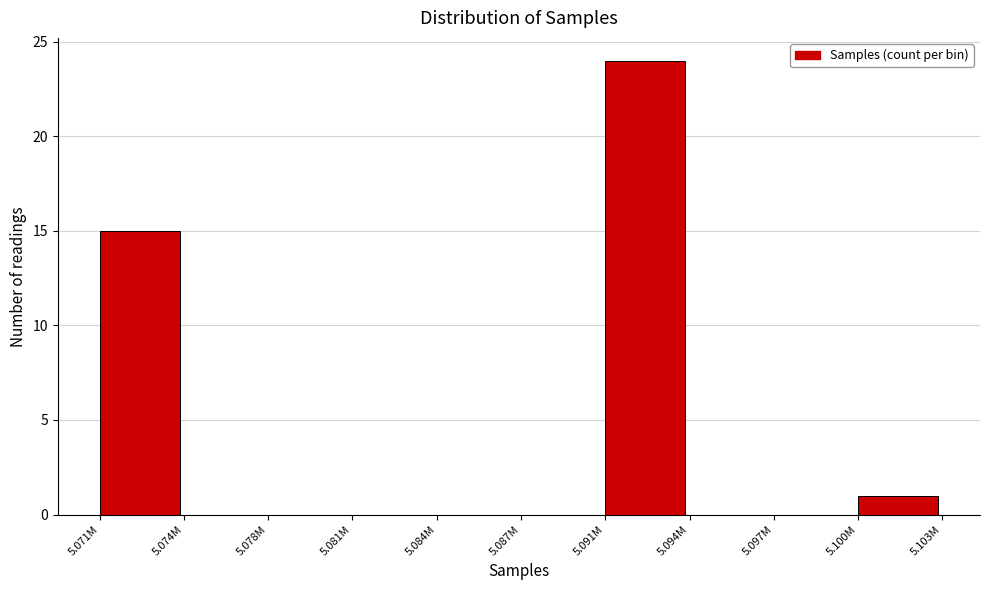

Reading left to right, transcribe all the data shown in this chart.

5.071M=15	5.074M=0	5.078M=0	5.081M=0	5.084M=0	5.087M=0	5.091M=24	5.094M=0	5.097M=0	5.100M=1